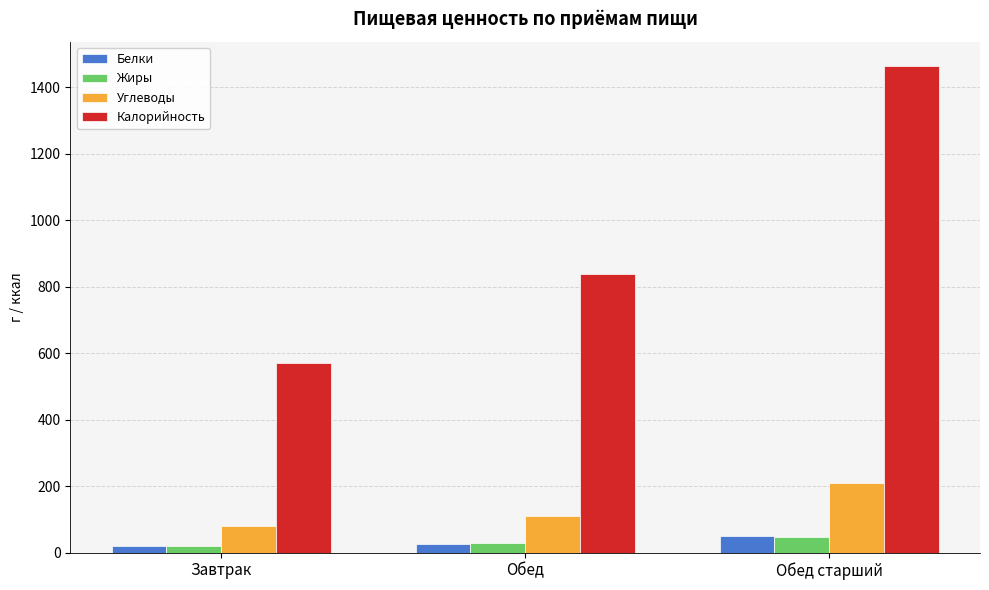

Is it true that Белки equals 26.4 at Обед?

True